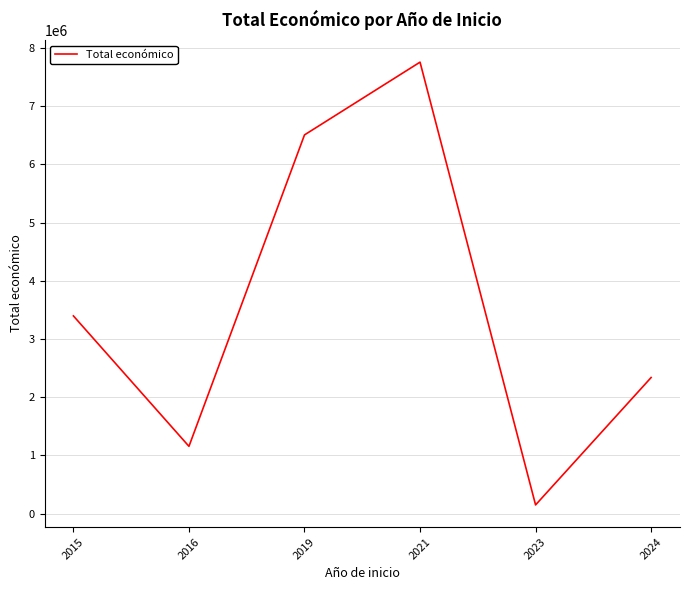

The value at 2015 is 3395986. True or false?

True